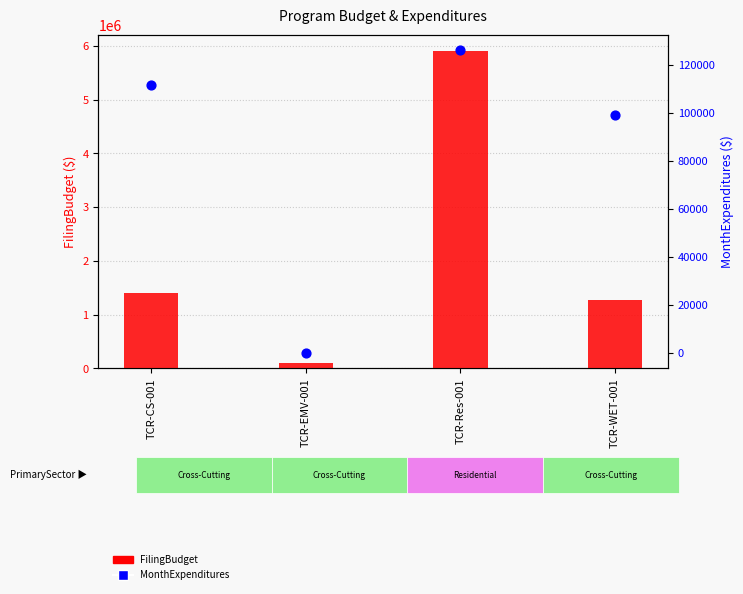

What is the total value across all series at TCR-WET-001?

1379309